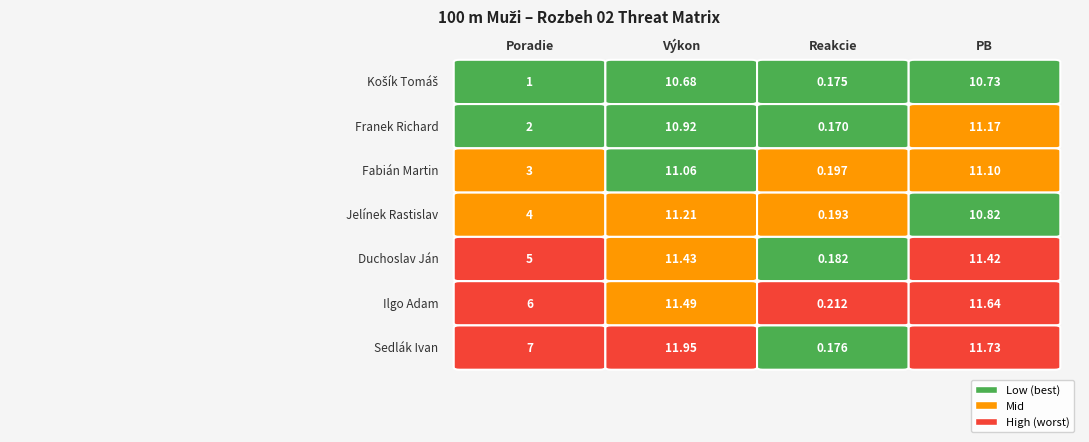

Reading left to right, extract all data points from this chart.

Košík Tomáš: 1.0	10.7	0.2	10.7
Franek Richard: 2.0	10.9	0.2	11.2
Fabián Martin: 3.0	11.1	0.2	11.1
Jelínek Rastislav: 4.0	11.2	0.2	10.8
Duchoslav Ján: 5.0	11.4	0.2	11.4
Ilgo Adam: 6.0	11.5	0.2	11.6
Sedlák Ivan: 7.0	11.9	0.2	11.7